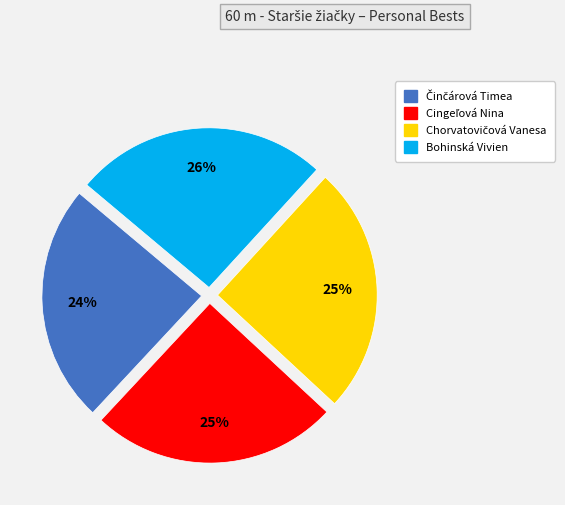

Which category has the biggest portion of the pie?

Bohinská Vivien